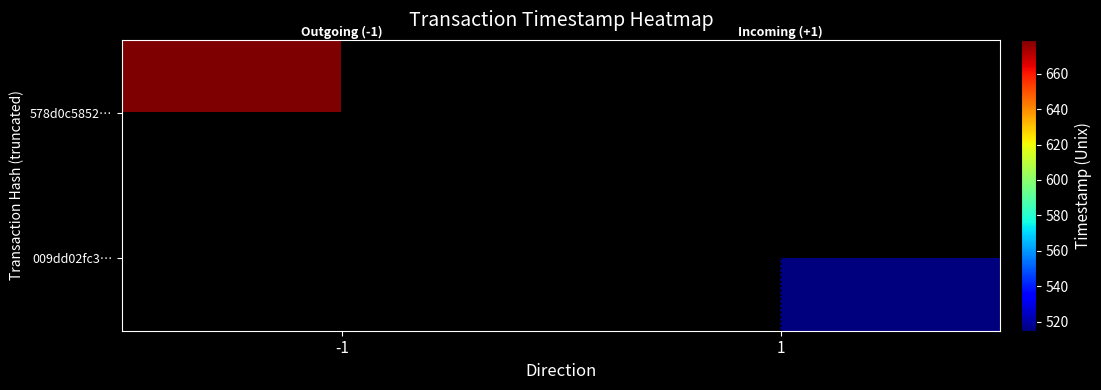

Between direction and time_stamp, which is larger?

time_stamp